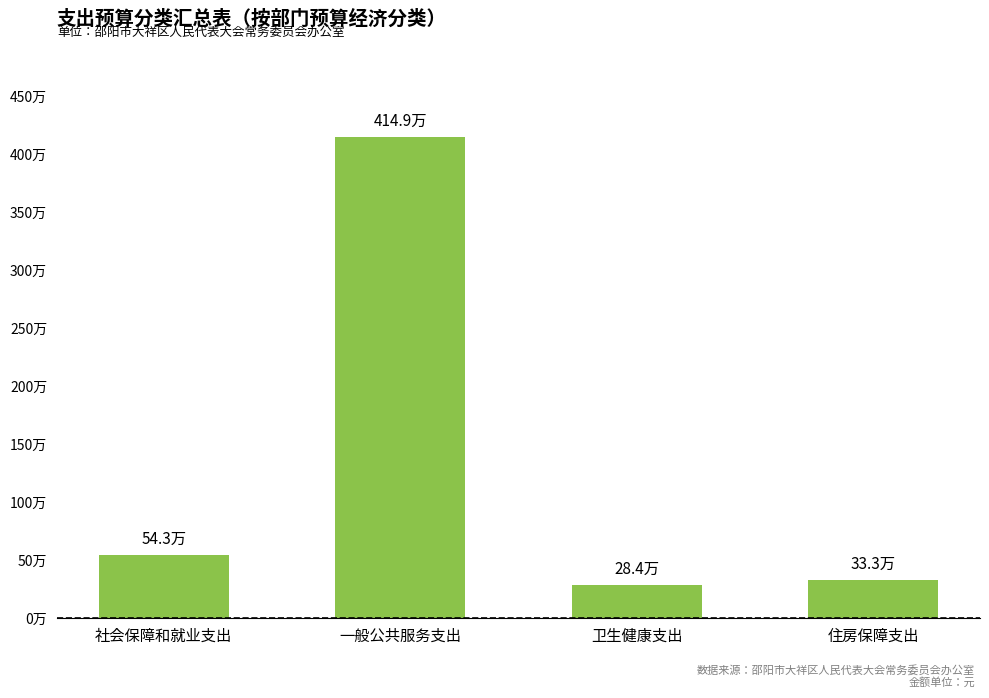

What is the value of the 4th bar from the left?

332941.9